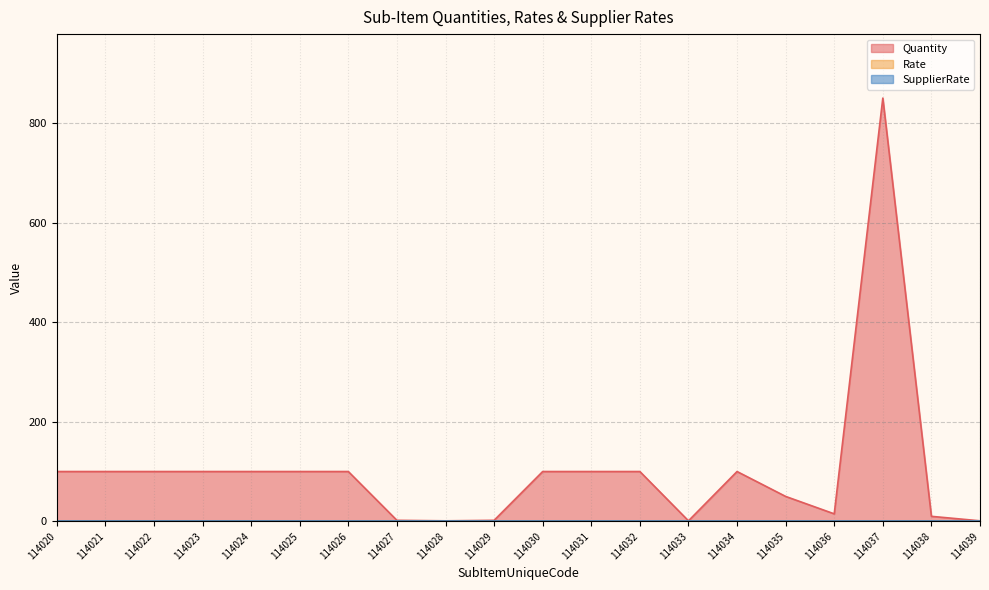

Between 114029 and 114037, which series saw the biggest shift?

Quantity